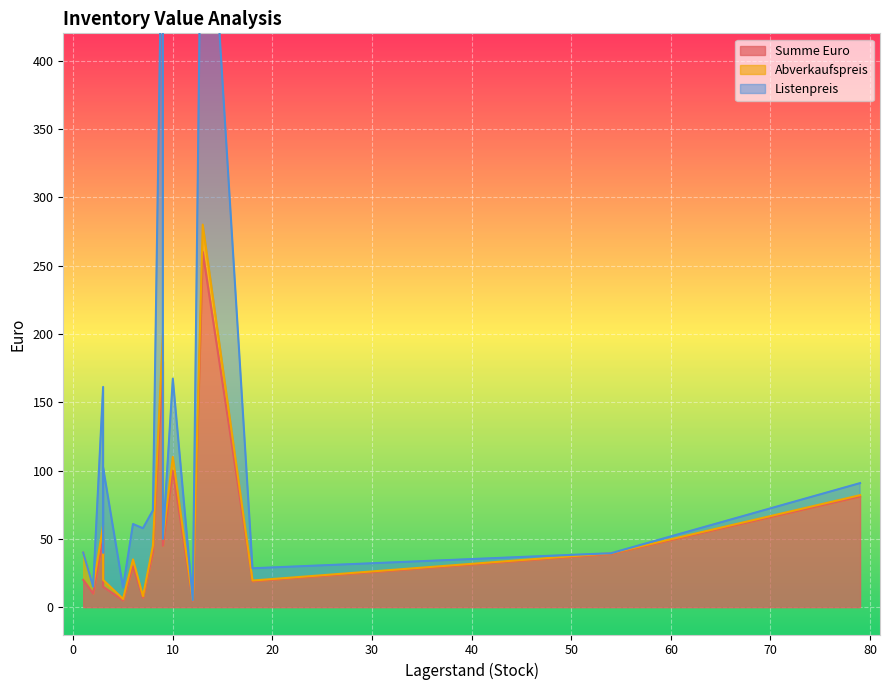

Does the chart display data point markers on the line(s)?

No